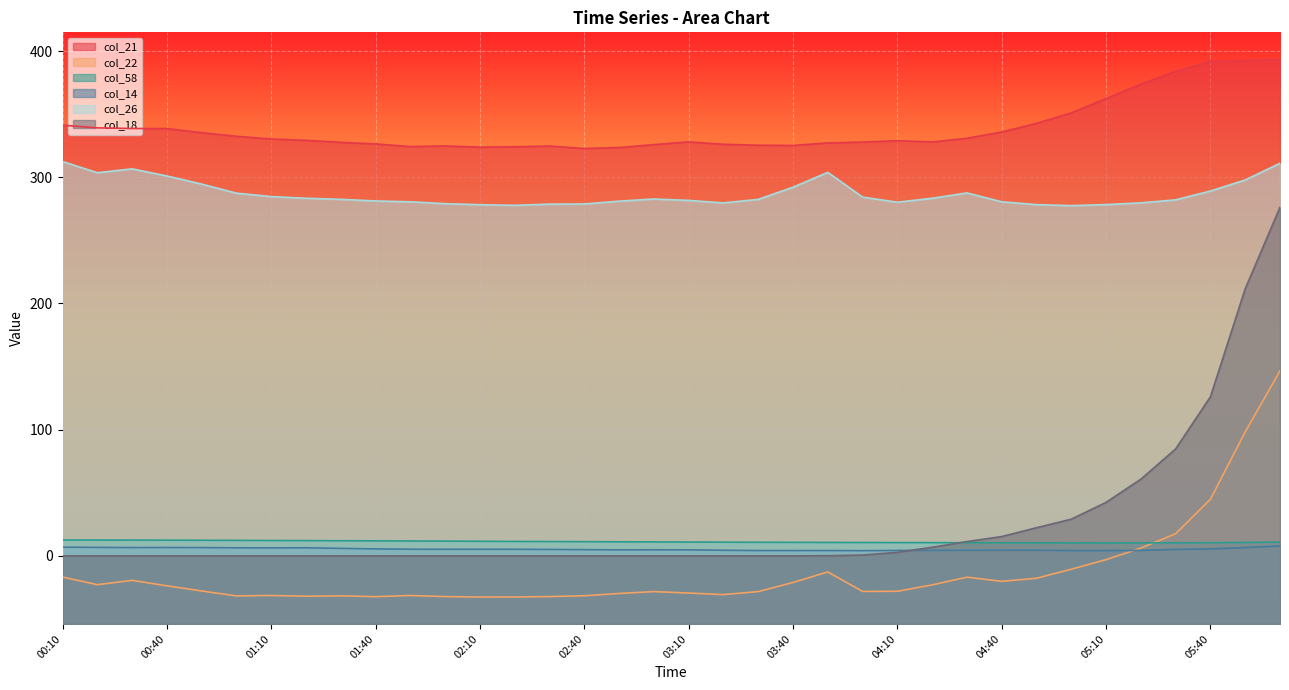

What is the sum of all col_14 values?

189.6